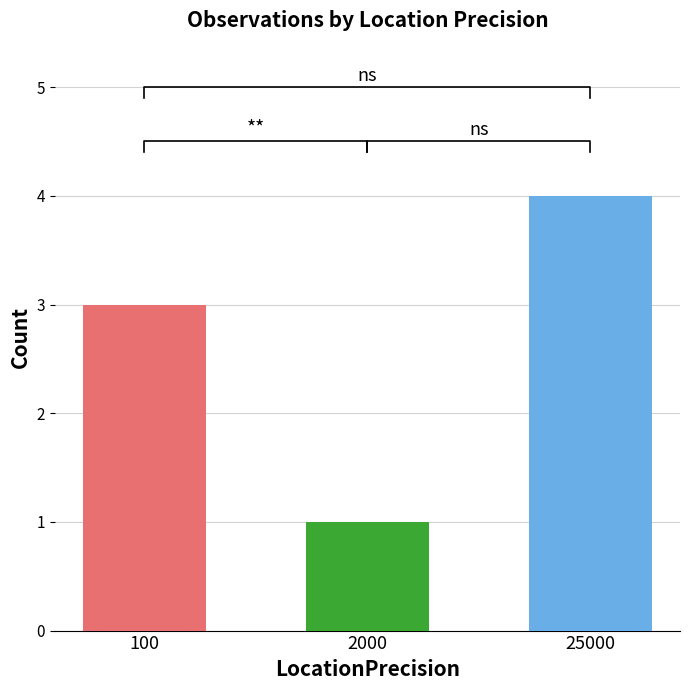

What is the maximum value shown in the chart?

4